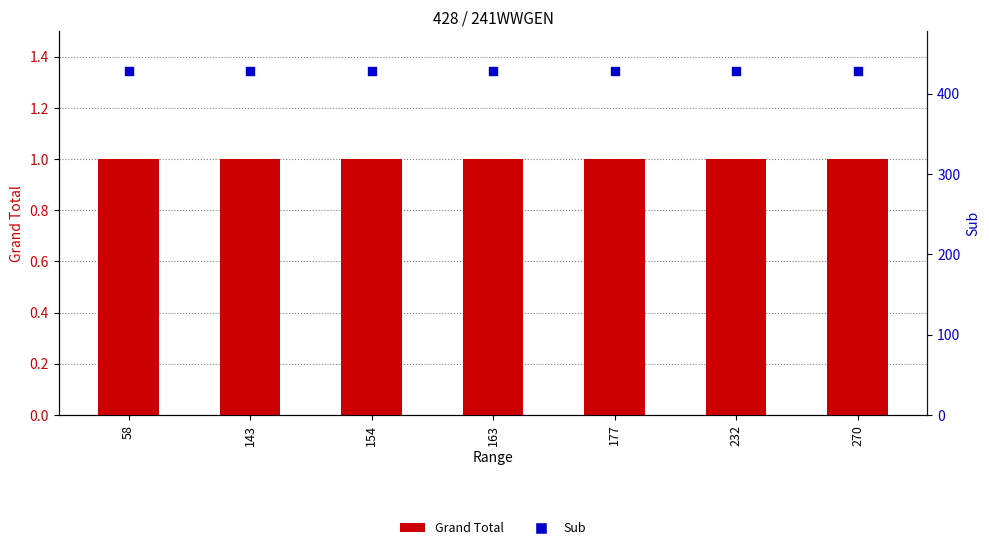

Which series reaches the maximum Y coordinate?

Sub